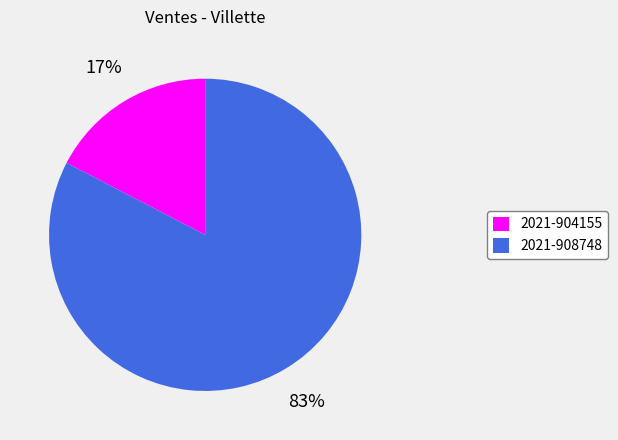

How many segments does this pie chart have?

2